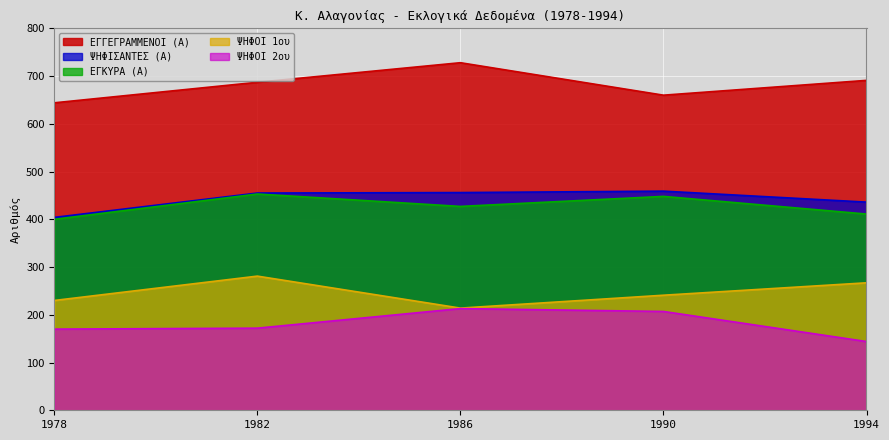

What is the highest value of the ΨΗΦΟΙ 2ου series?

213